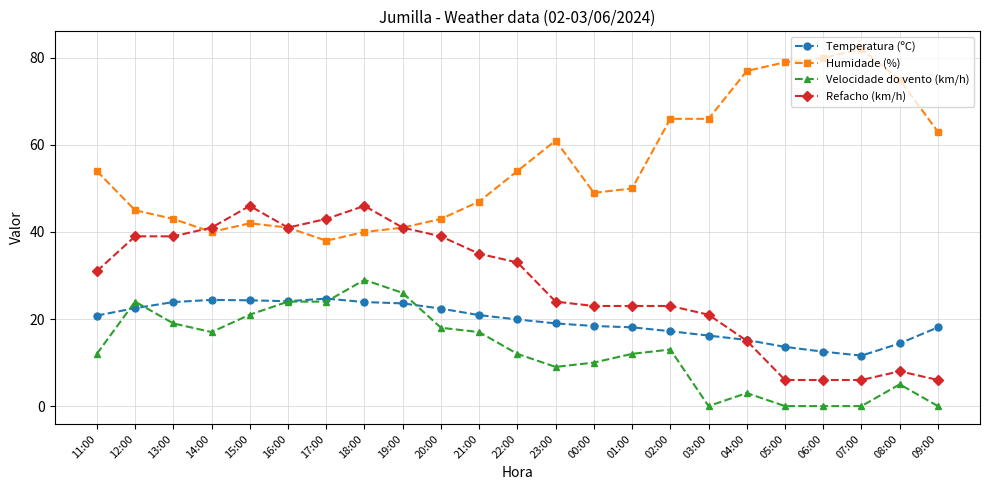

True or false: Humidade (%) and Velocidade do vento (km/h) intersect in this chart.

False